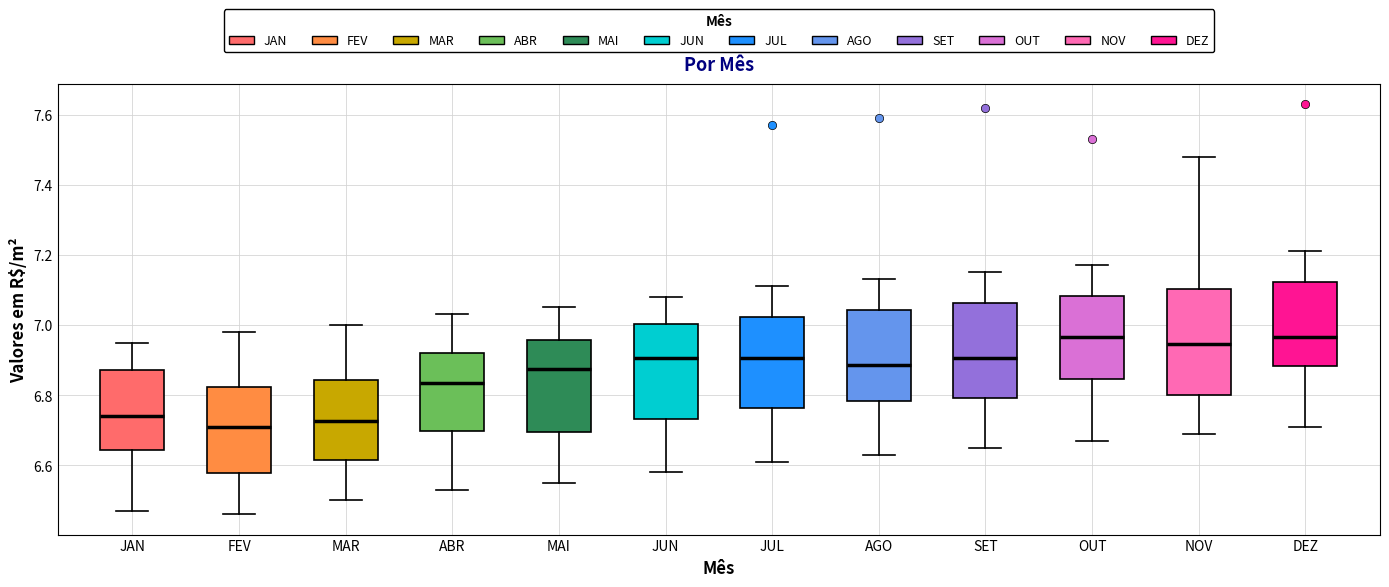

Reading left to right, read every box against the y-axis: the position of its median line, the range the box covers, and the ends of its whiskers. The values are not printed on the chart, so give them approximately, as read against the axis.

JAN: median 6.74, box 6.64 to 6.88, whiskers 6.48 to 6.96
FEV: median 6.72, box 6.58 to 6.82, whiskers 6.46 to 6.98
MAR: median 6.72, box 6.62 to 6.84, whiskers 6.50 to 7.00
ABR: median 6.84, box 6.70 to 6.92, whiskers 6.54 to 7.04
MAI: median 6.88, box 6.70 to 6.96, whiskers 6.56 to 7.06
JUN: median 6.90, box 6.74 to 7.00, whiskers 6.58 to 7.08
JUL: median 6.90, box 6.76 to 7.02, whiskers 6.62 to 7.12
AGO: median 6.88, box 6.78 to 7.04, whiskers 6.64 to 7.14
SET: median 6.90, box 6.80 to 7.06, whiskers 6.66 to 7.16
OUT: median 6.96, box 6.84 to 7.08, whiskers 6.68 to 7.18
NOV: median 6.94, box 6.80 to 7.10, whiskers 6.70 to 7.48
DEZ: median 6.96, box 6.88 to 7.12, whiskers 6.72 to 7.22